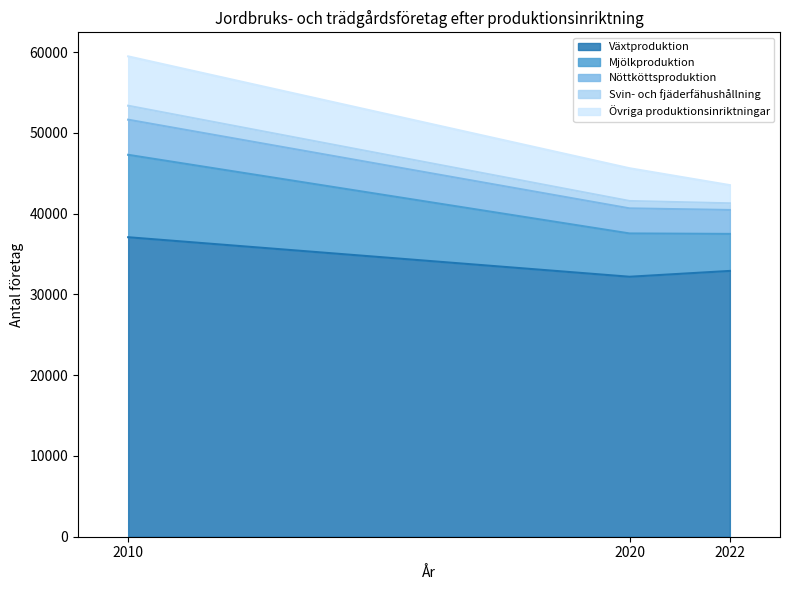

At which label does Växtproduktion reach its peak?

2010